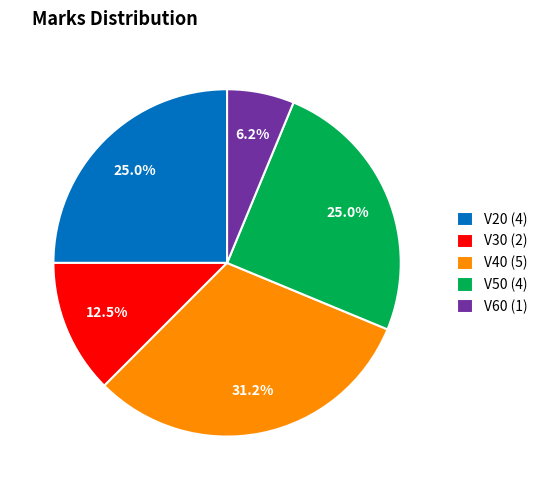

Does any single category account for the majority?

No